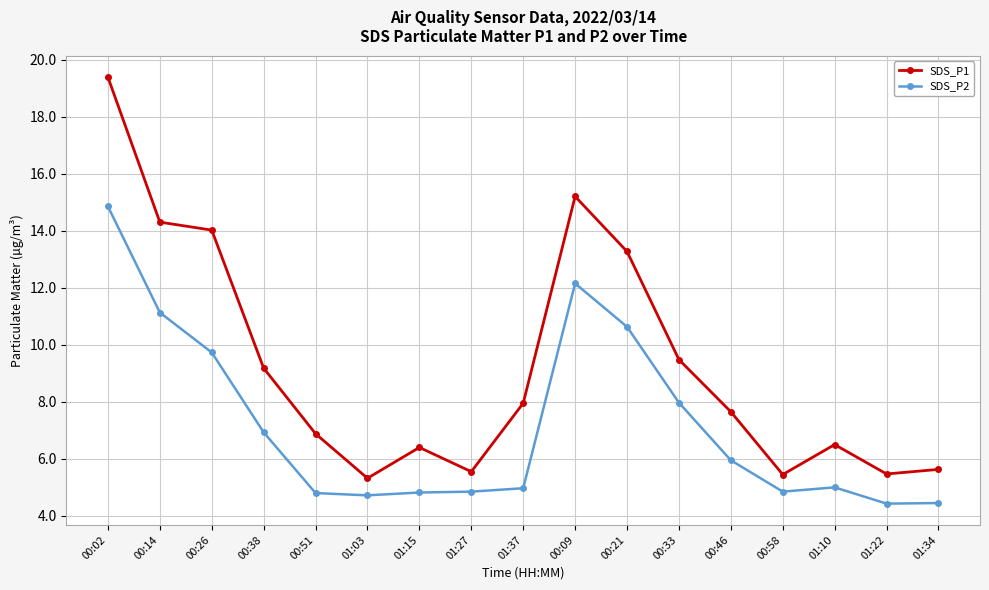

At 00:33, list the series in order from smallest to largest.

SDS_P2, SDS_P1